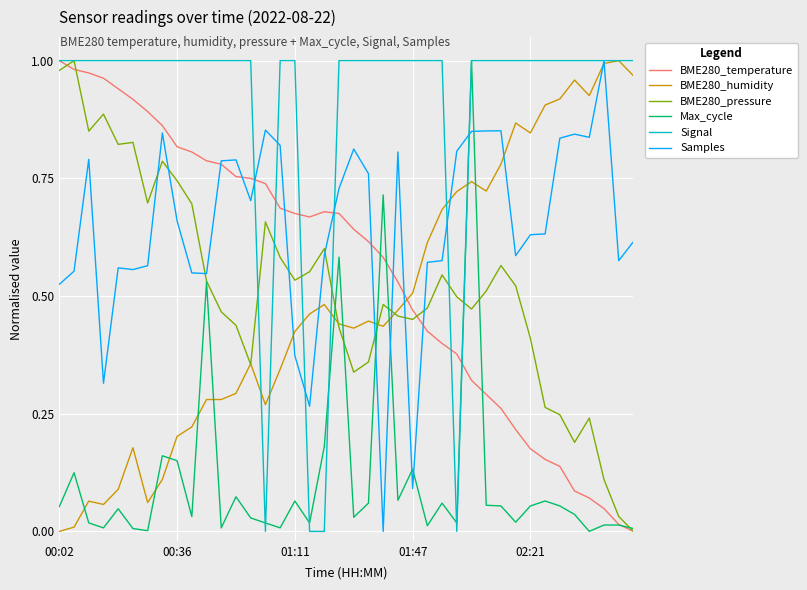

After their last crossing, which series has the higher values: BME280_pressure or Samples?

Samples